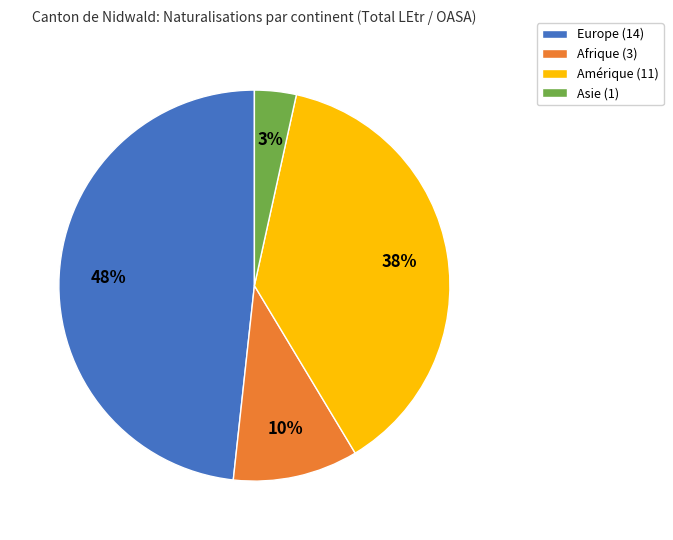

Which has a higher value, Asie (1) or Amérique (11)?

Amérique (11)